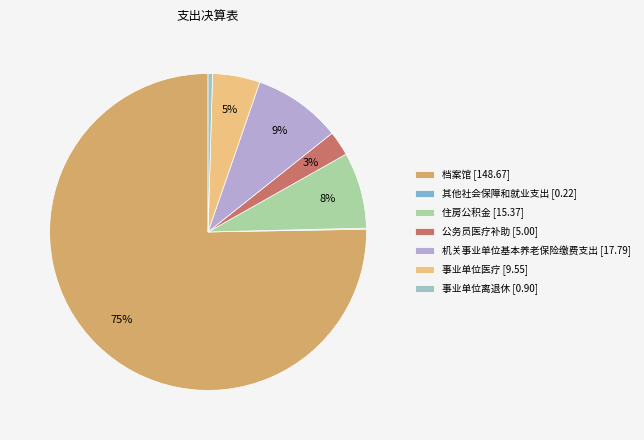

Does 事业单位医疗 account for over 50% of the chart?

No